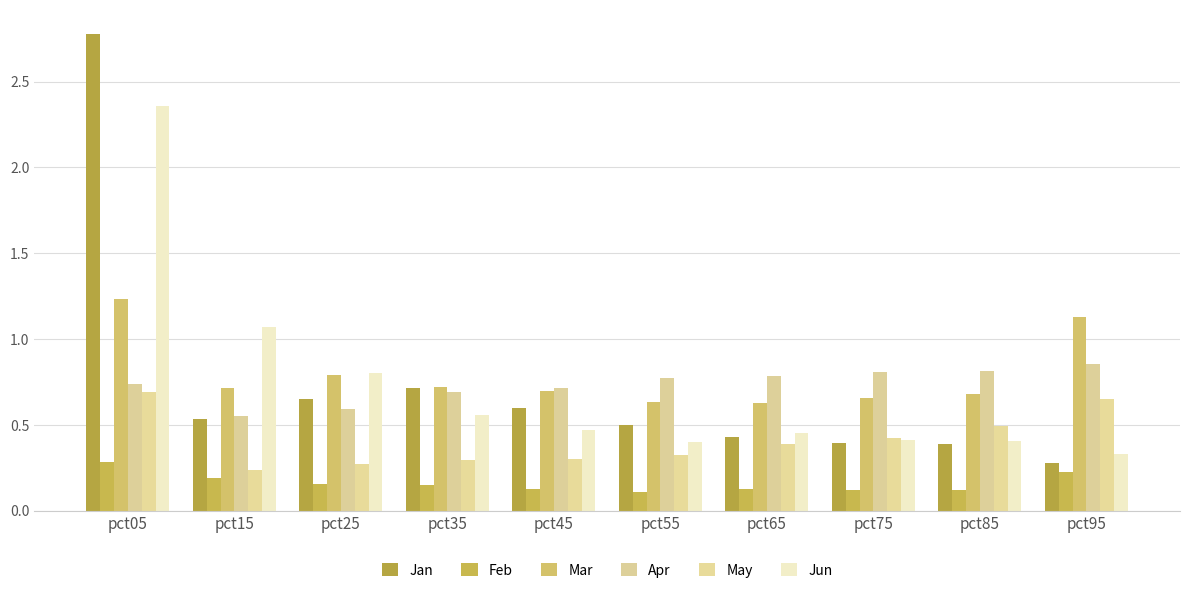

At which category is the sum across all series the highest?

pct05